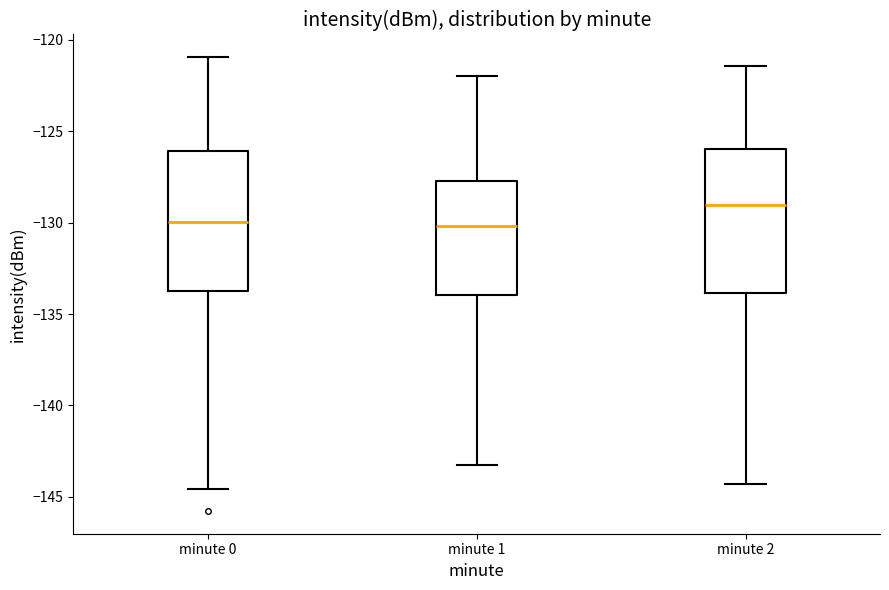

Reading left to right, read every box against the y-axis: the position of its median line, the range the box covers, and the ends of its whiskers. The values are not printed on the chart, so give them approximately, as read against the axis.

minute 0: median -130.0, box -133.5 to -126.0, whiskers -144.5 to -121.0
minute 1: median -130.0, box -134.0 to -127.5, whiskers -143.0 to -122.0
minute 2: median -129.0, box -134.0 to -126.0, whiskers -144.5 to -121.5